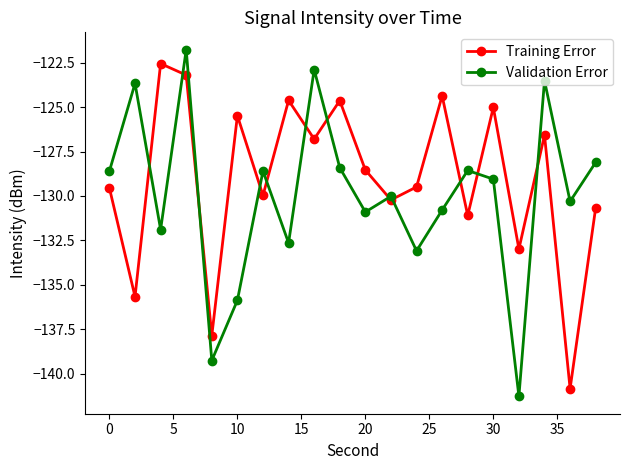

Which series has the widest spread of values?

Validation Error